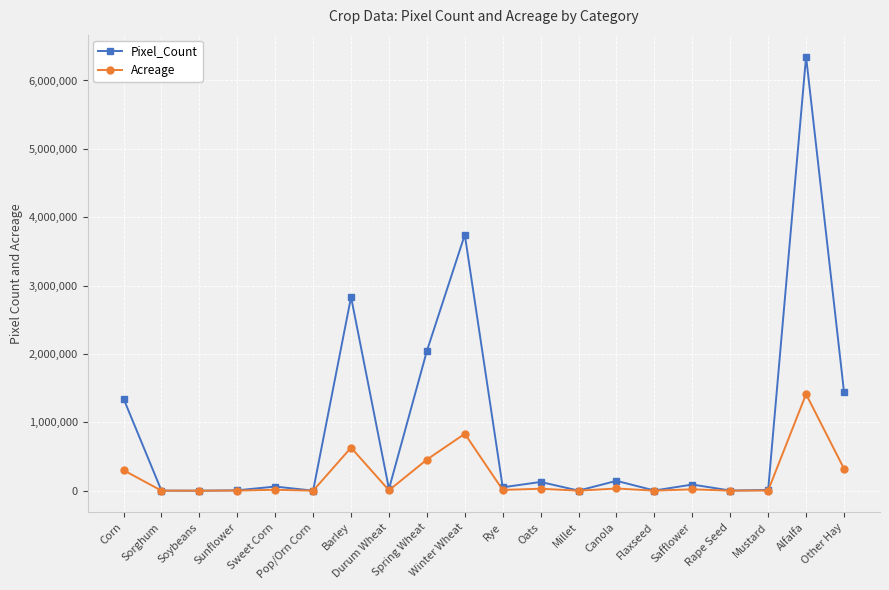

The value of Acreage at Corn is 532709.7. True or false?

False